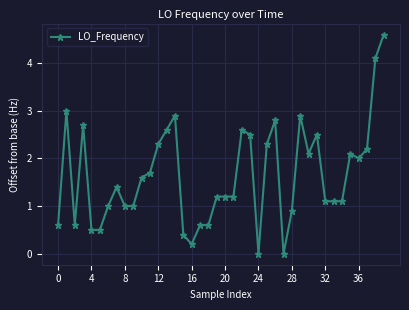

What is the value of the 3rd point from the left?

0.6